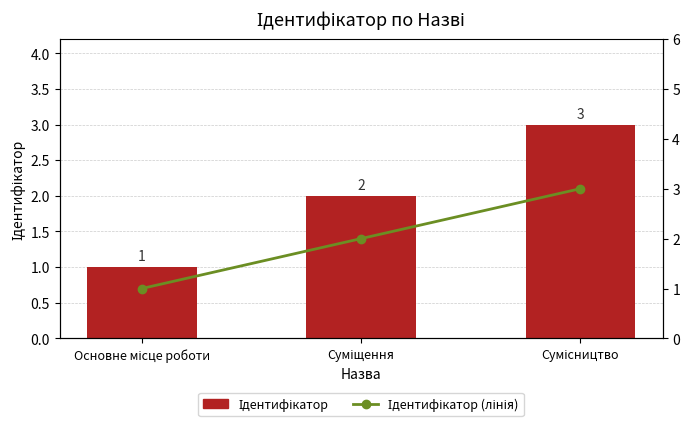

What position from the right is Основне місце роботи?

3